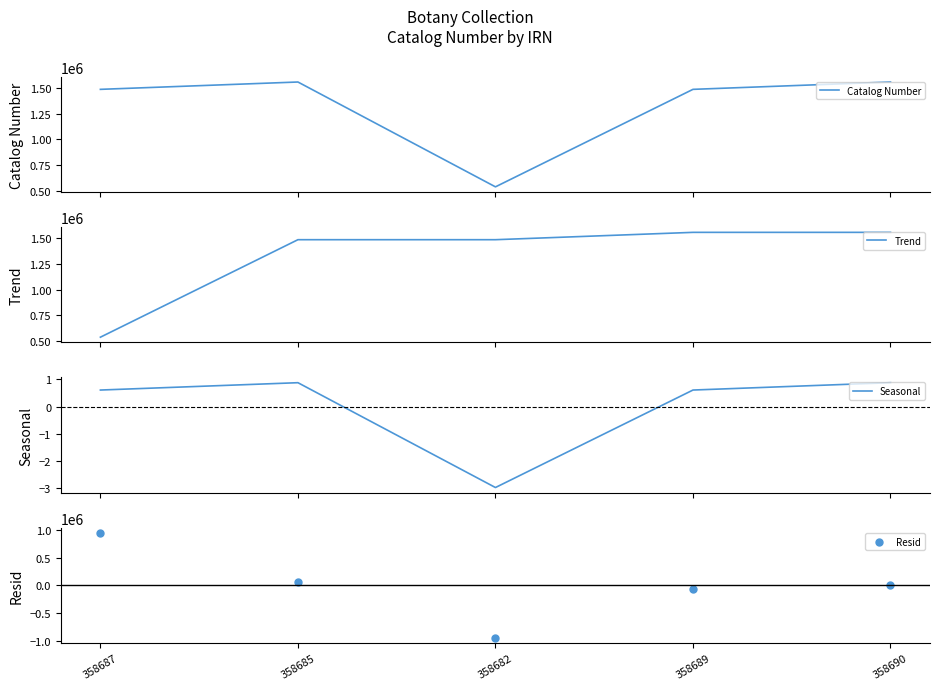

Which series contains the lowest Y value?

Resid